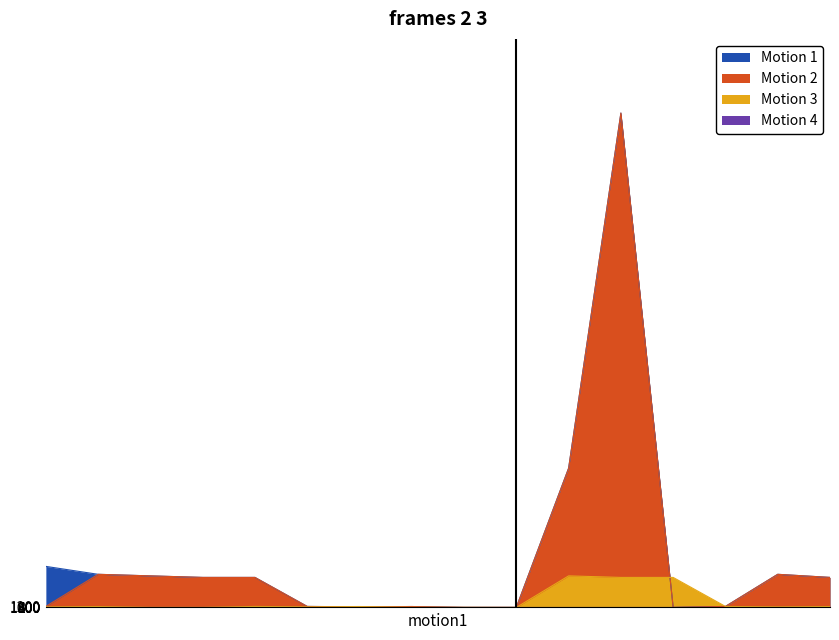

What is the difference between the Motion 2 values at 9 and 13?

213.6